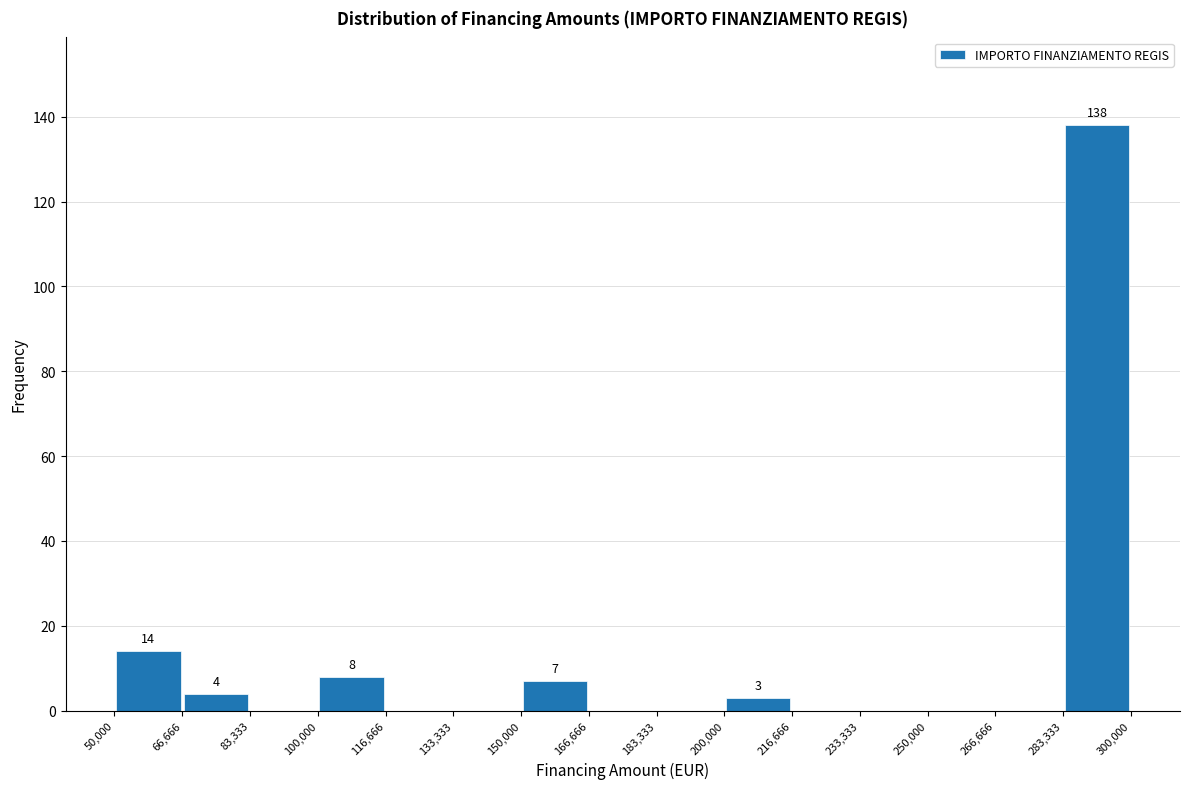

Which range on the x-axis has the tallest bar?

283,333 to 300,000